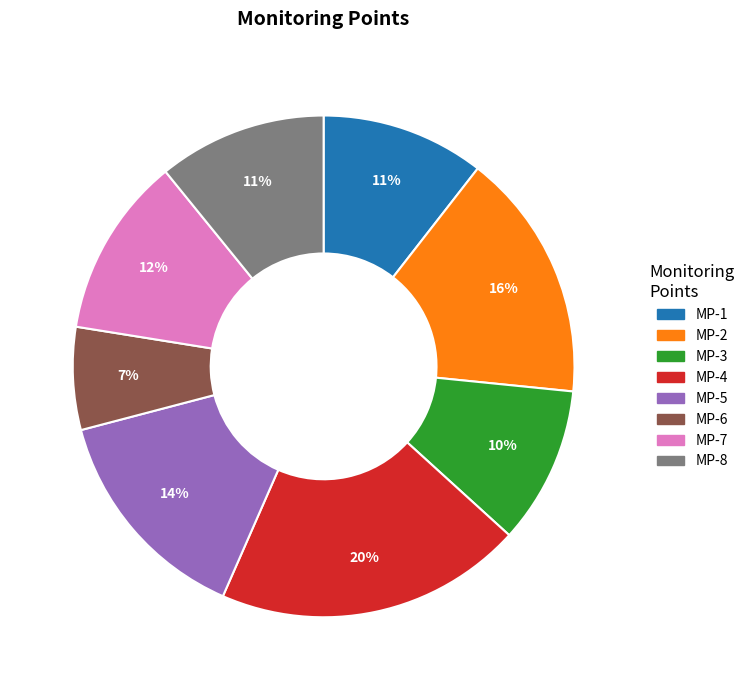

Combined, do MP-7 and MP-1 account for over 50%?

No